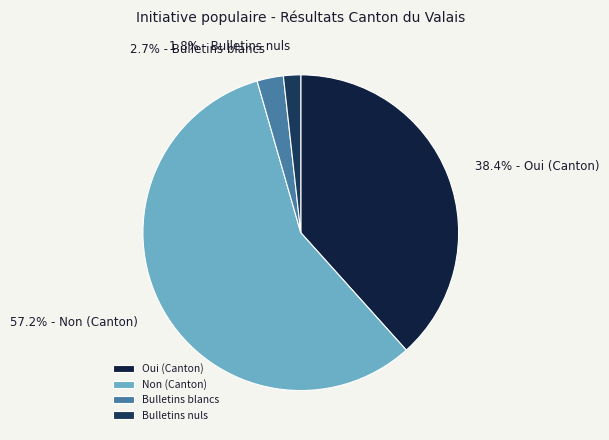

To the nearest percent, what is the average slice percentage?

25%